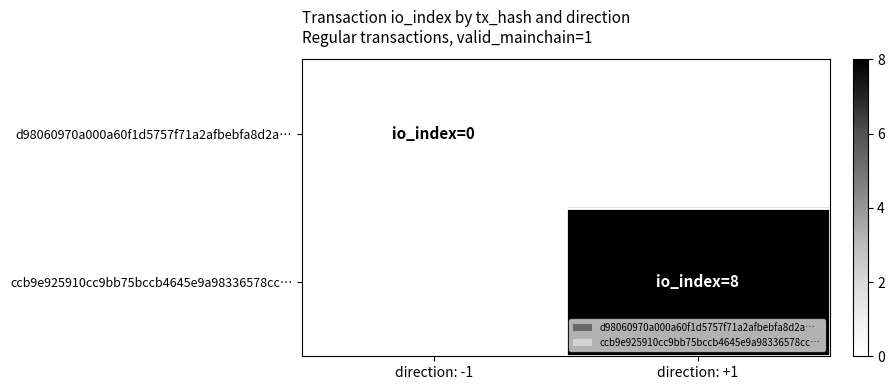

Which category has the highest value across all series?

direction: +1